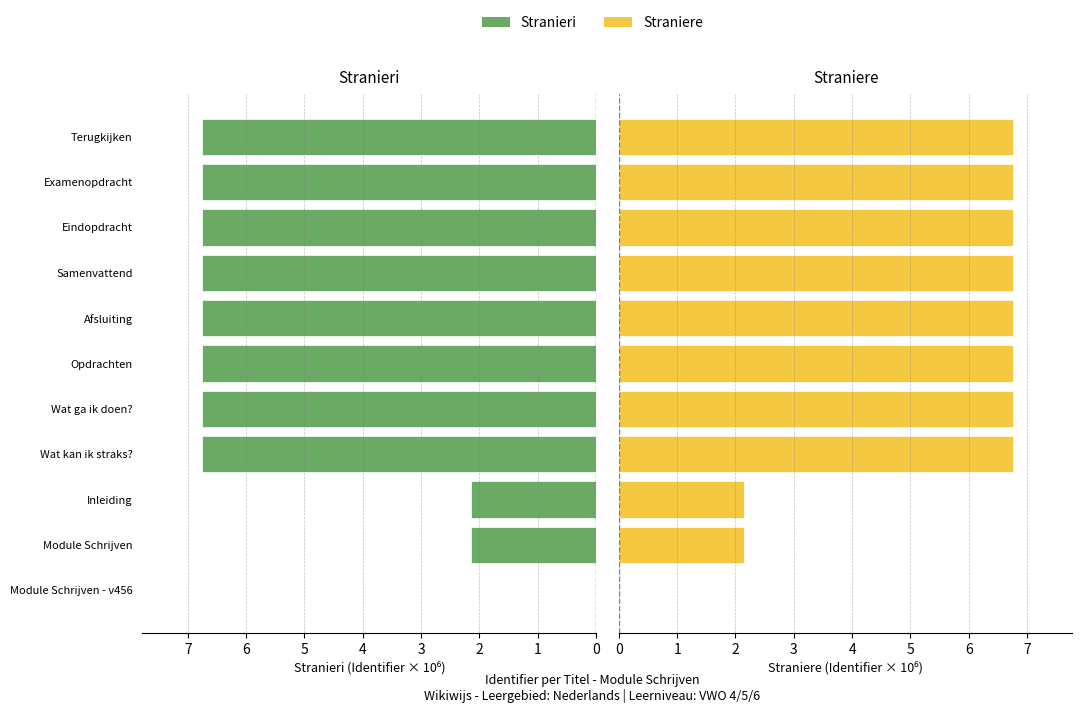

What are all the series names shown in the legend?

Stranieri, Straniere